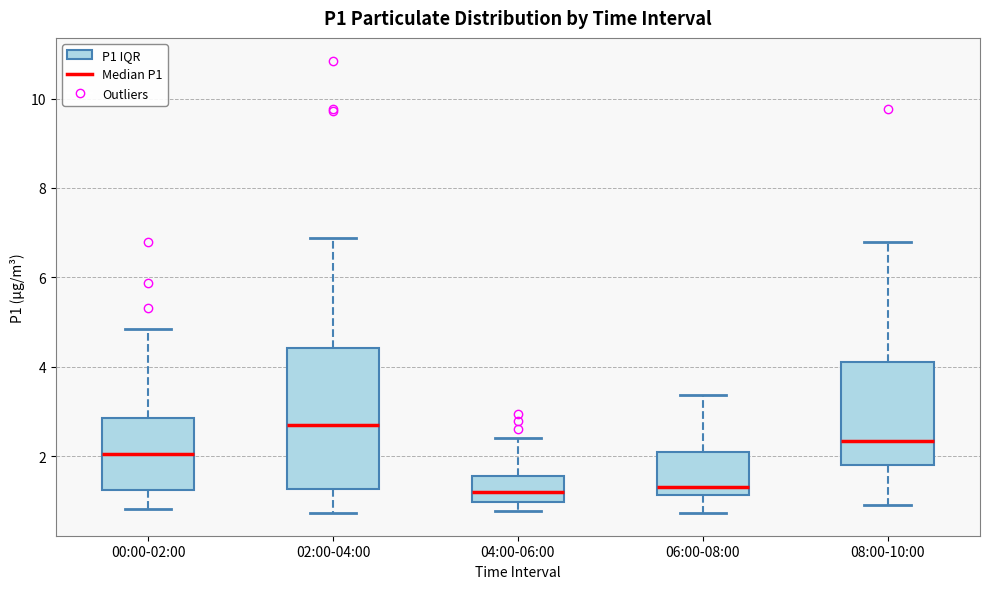

Which box has the highest median line?

02:00-04:00